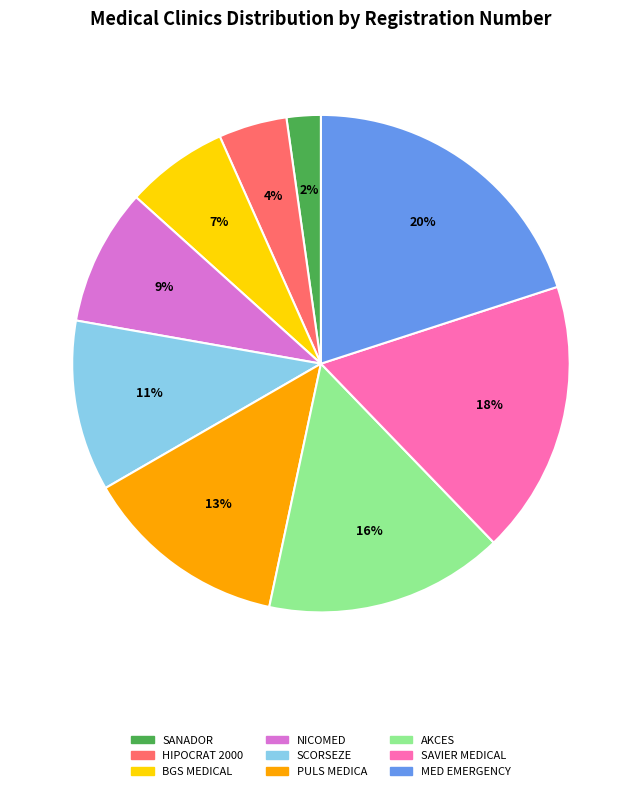

How many segments does this pie chart have?

9